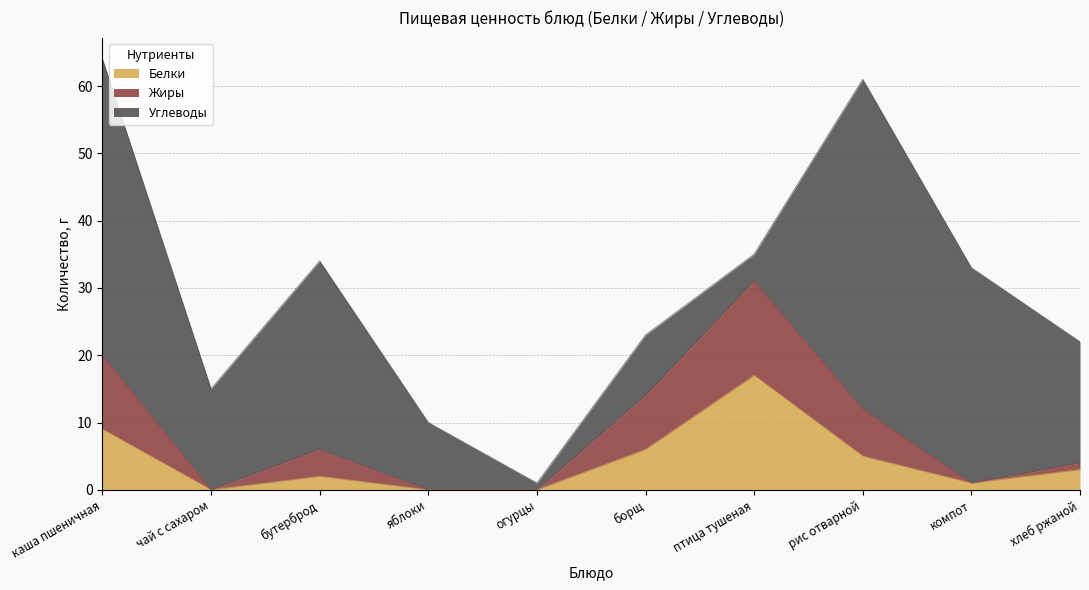

True or false: Белки has a value of 6 at каша пшеничная.

False